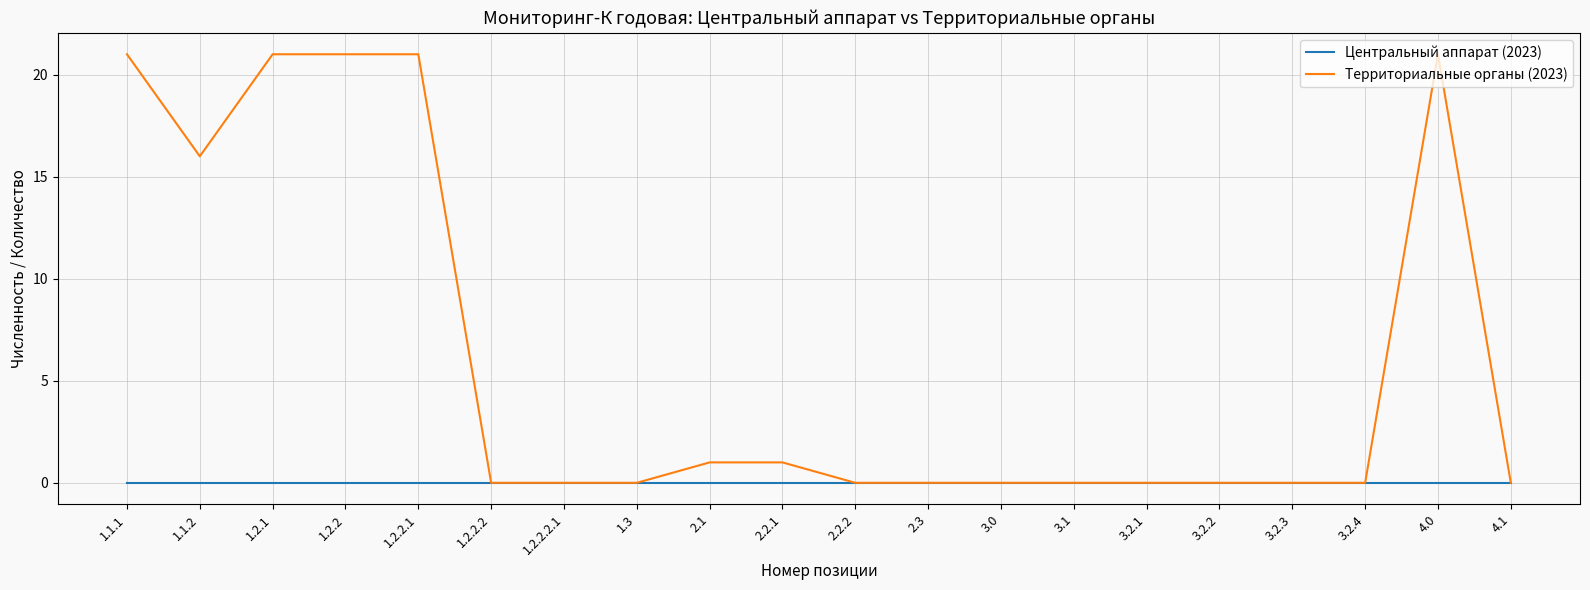

Which series has the largest total across all categories?

Территориальные органы (2023)